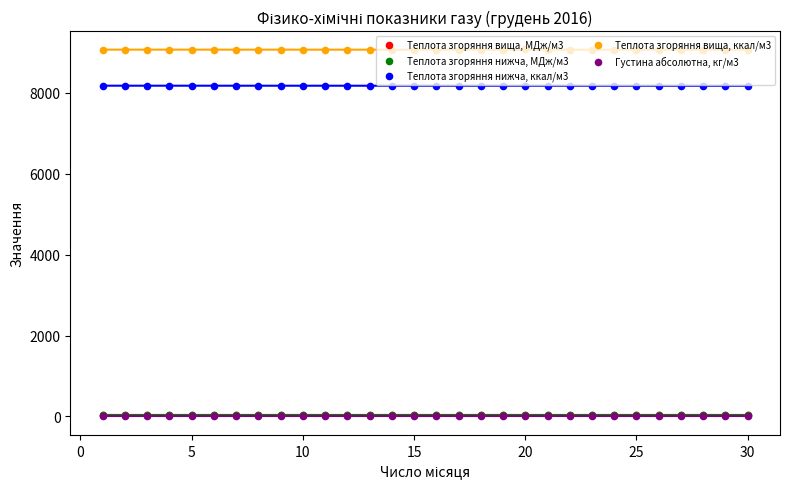

Is the value of Теплота згоряння вища, ккал/м3 at 27 greater than the value of Теплота згоряння нижча, МДж/м3 at 20?

Yes